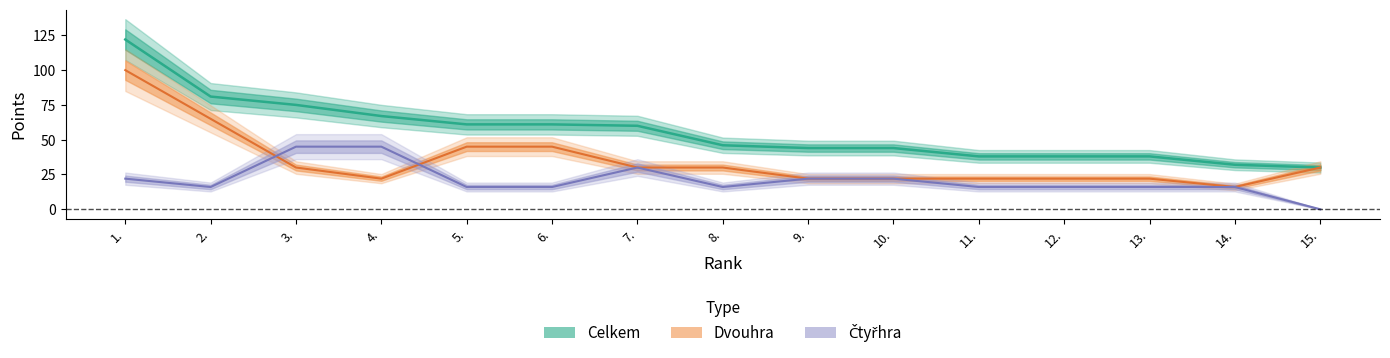

Reading left to right, what are all the values shown in this chart?

Celkem: 122	81	75	67	61	61	60	46	44	44	38	38	38	32	30
Dvouhra: 100	65	30	22	45	45	30	30	22	22	22	22	22	16	30
Ctyrhra: 22	16	45	45	16	16	30	16	22	22	16	16	16	16	0